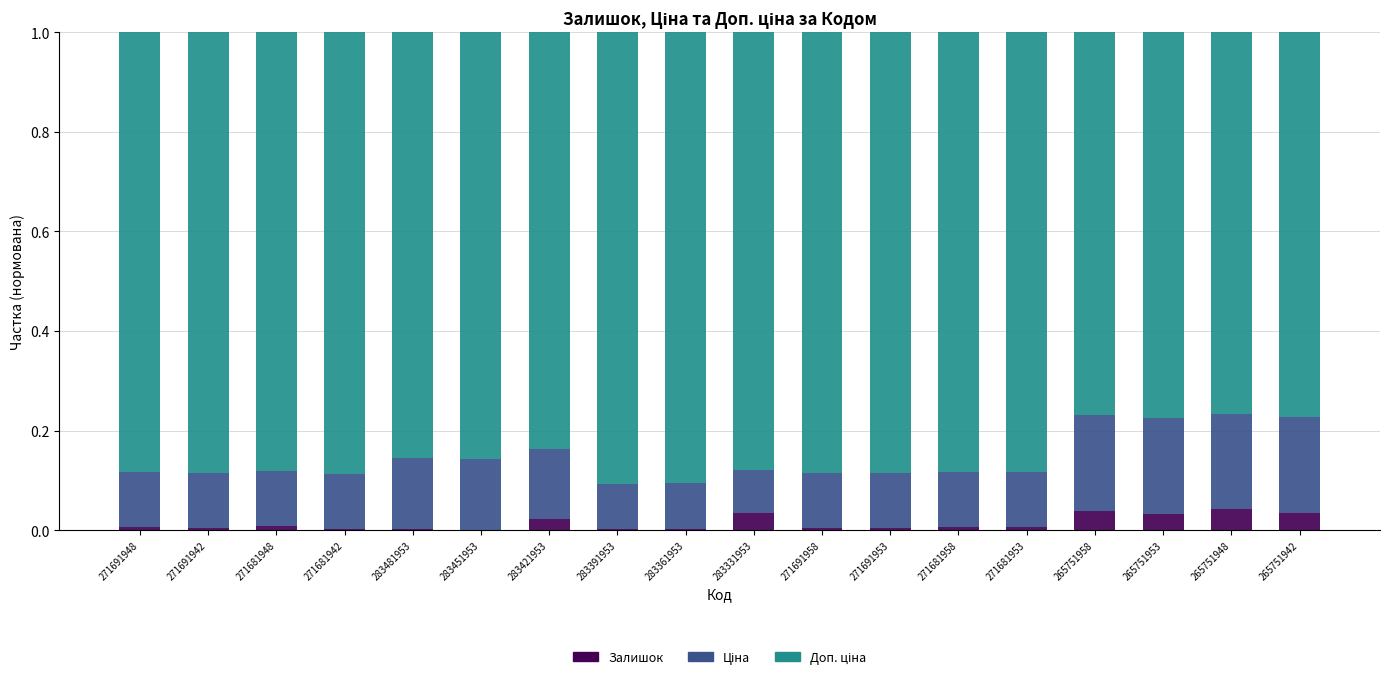

Are the bars grouped side by side (vs. stacked)?

No